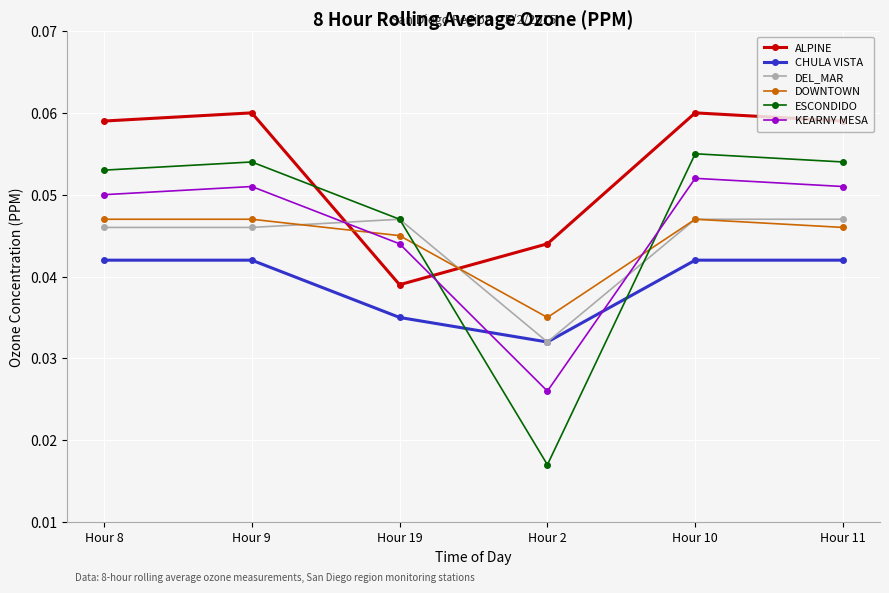

Which category has the lowest value across all series?

Hour 2